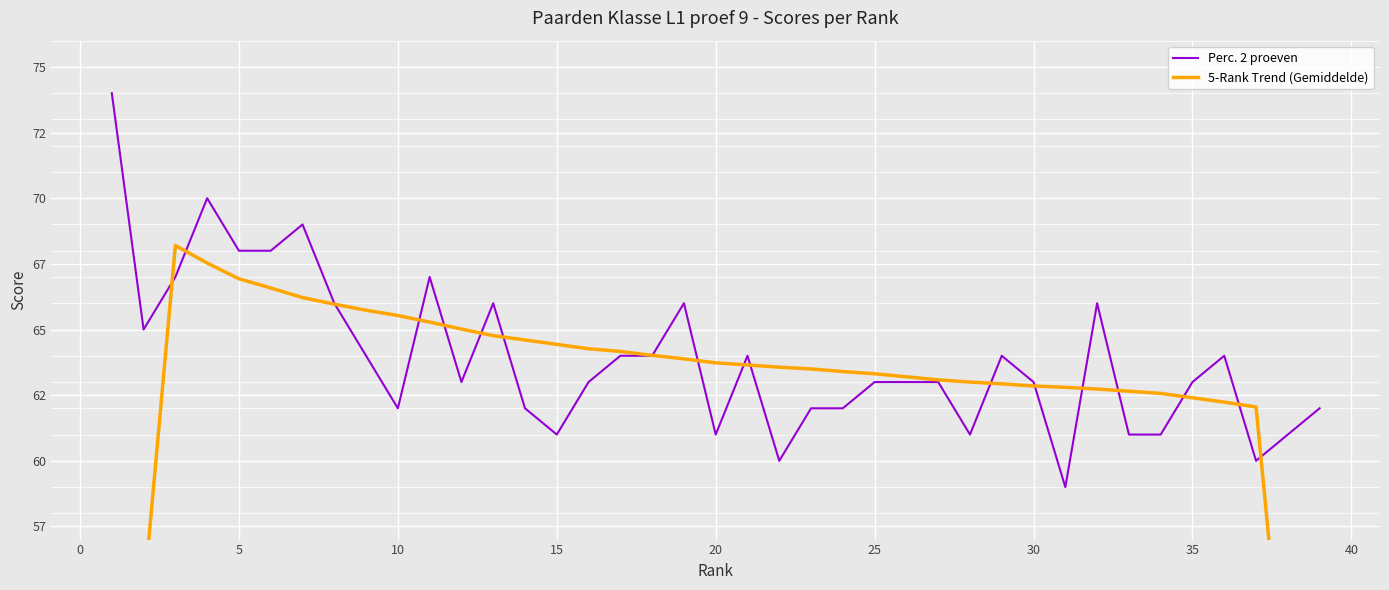

The 5-Rank Trend (Gemiddelde) series shows 64.3 at 15. True or false?

True